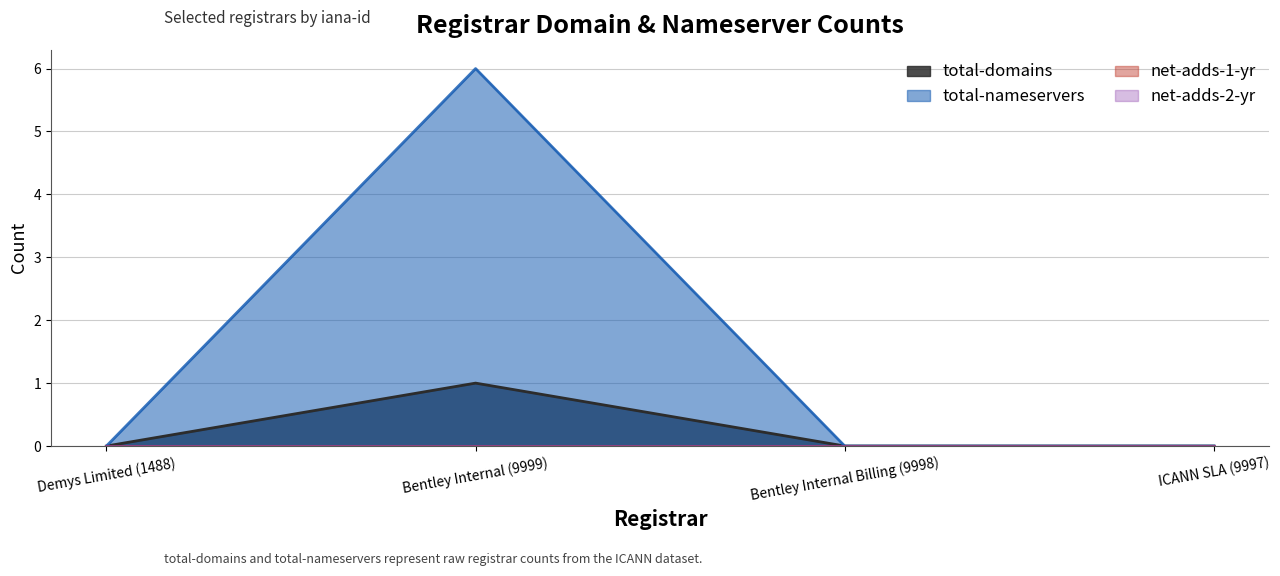

Rank the series by their maximum value, from highest to lowest.

total-nameservers, total-domains